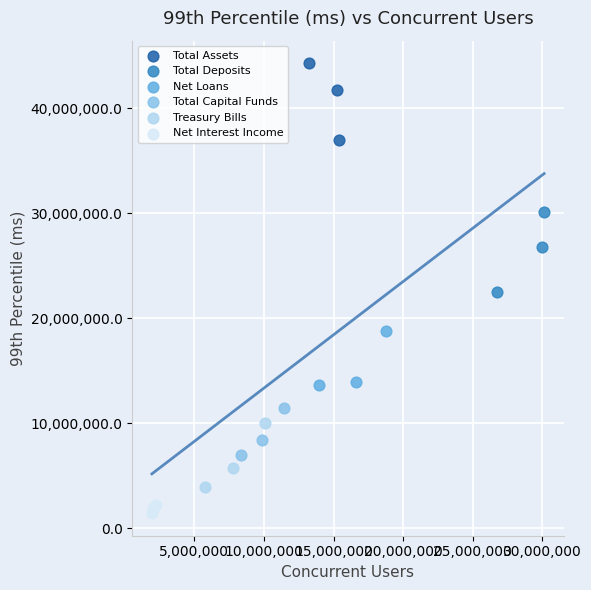

Which series has the largest Y range (max minus min)?

Total Deposits